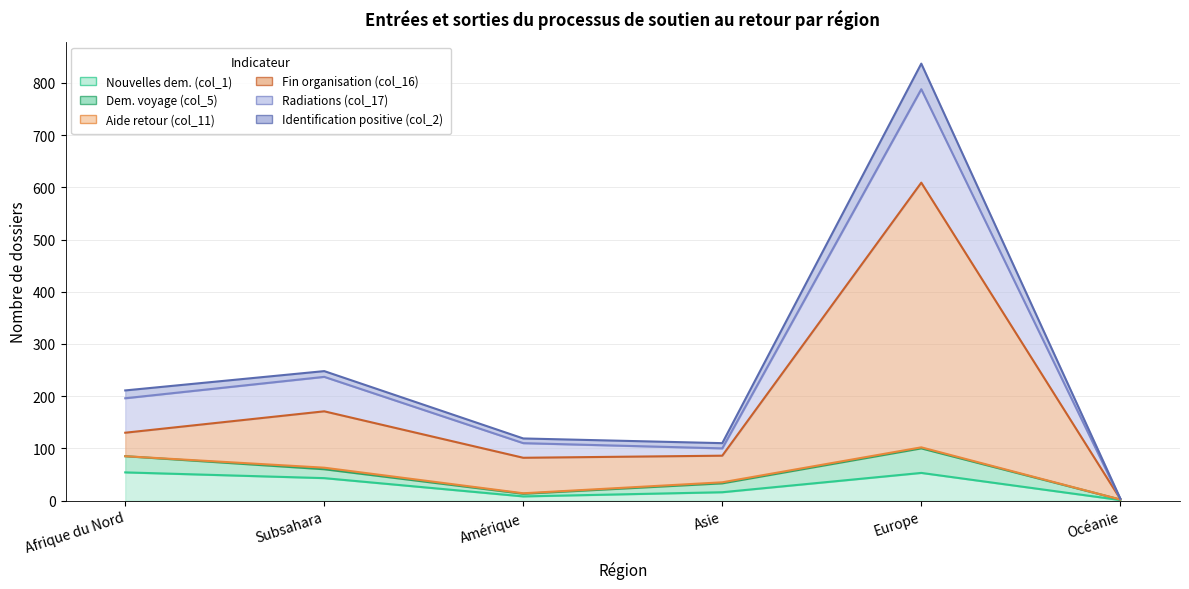

What is the spread (max minus min) of values at Océanie?

3